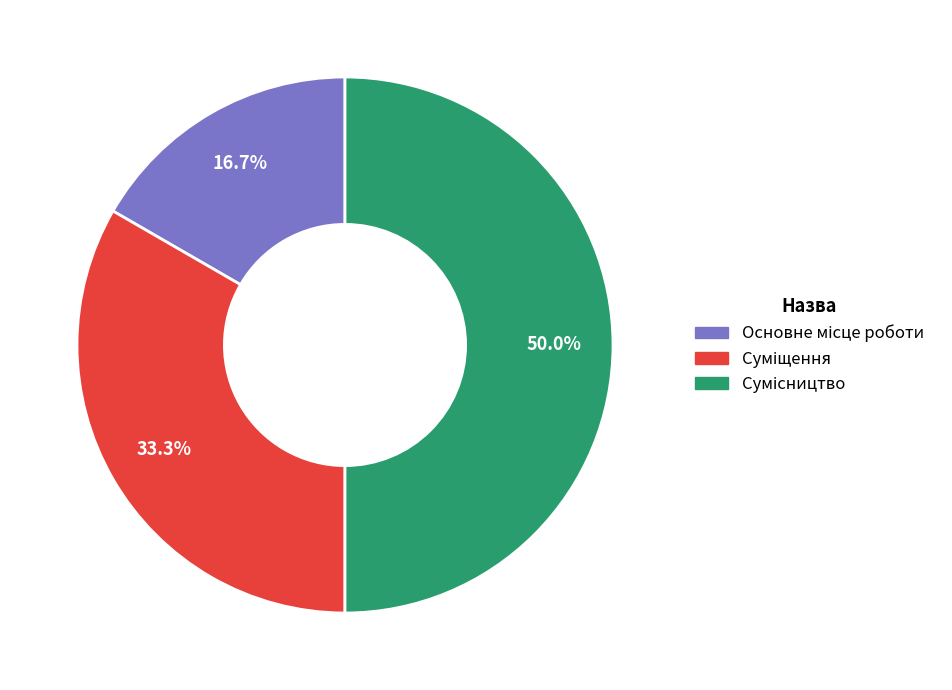

Does Сумісництво represent more than half of the total?

No